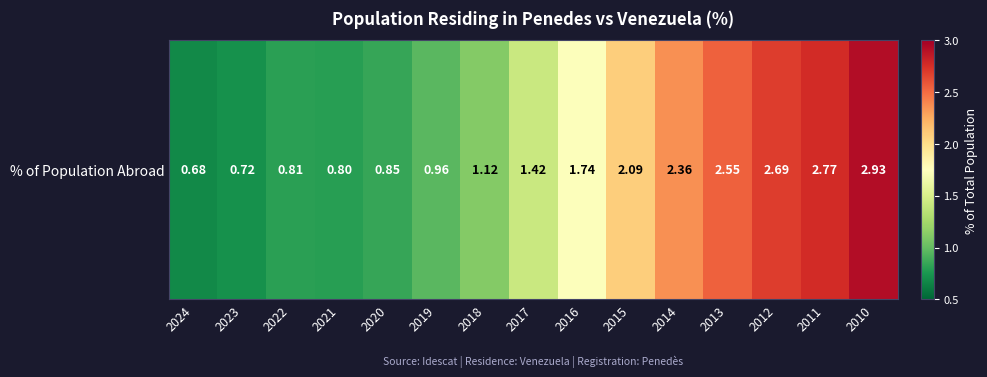

What is the minimum value shown in the chart?

0.7